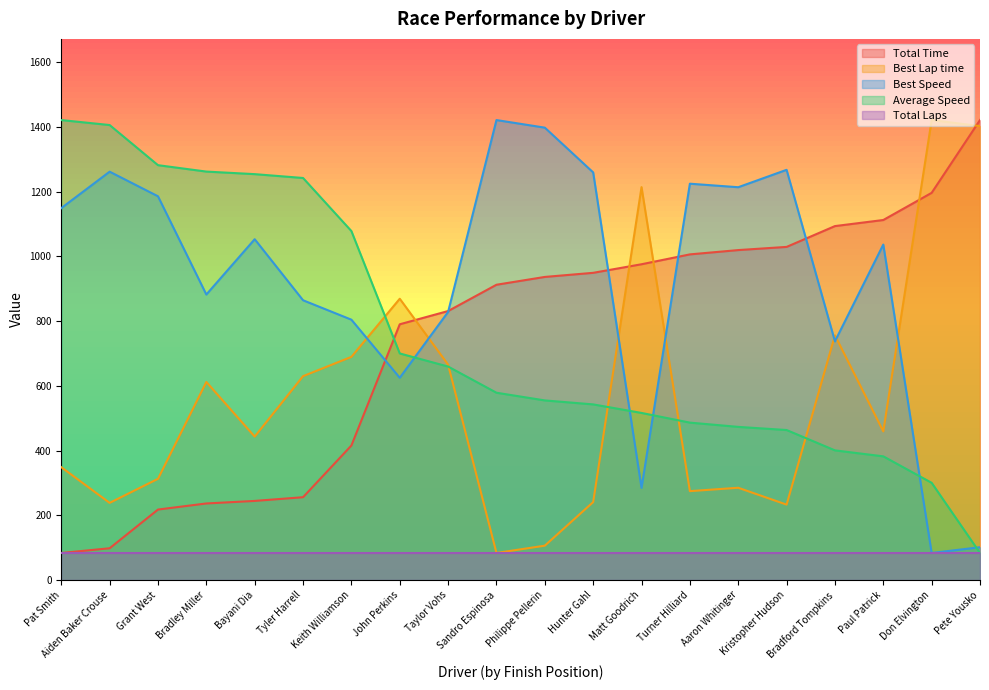

Which series changed the most between Pat Smith and Kristopher Hudson?

Average Speed